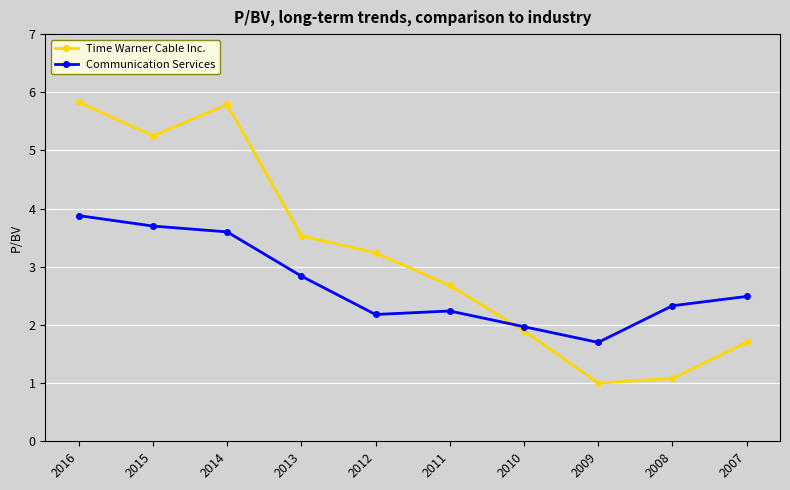

At how many categories does at least one series exceed 5?

3